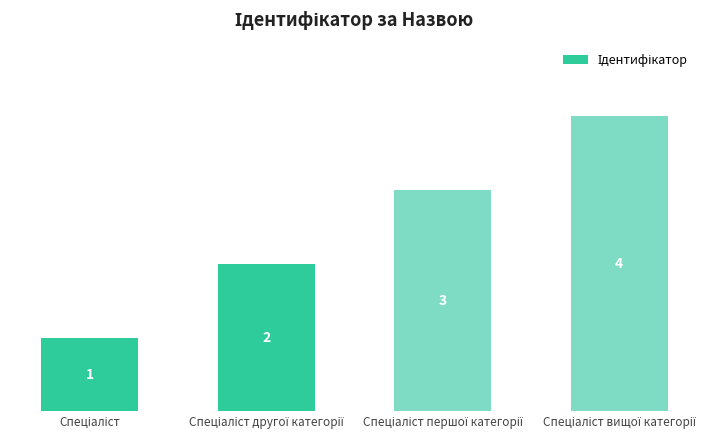

Count the values in the range 2 to 4.

3